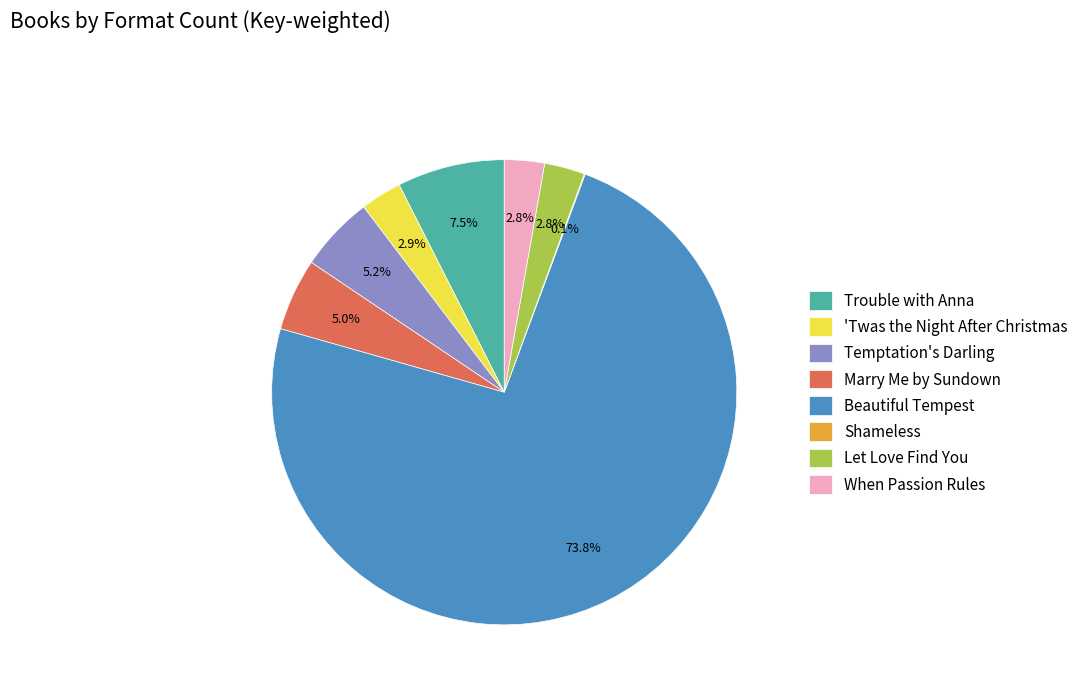

What percentage is the Temptation's Darling slice, to the nearest percent?

5%